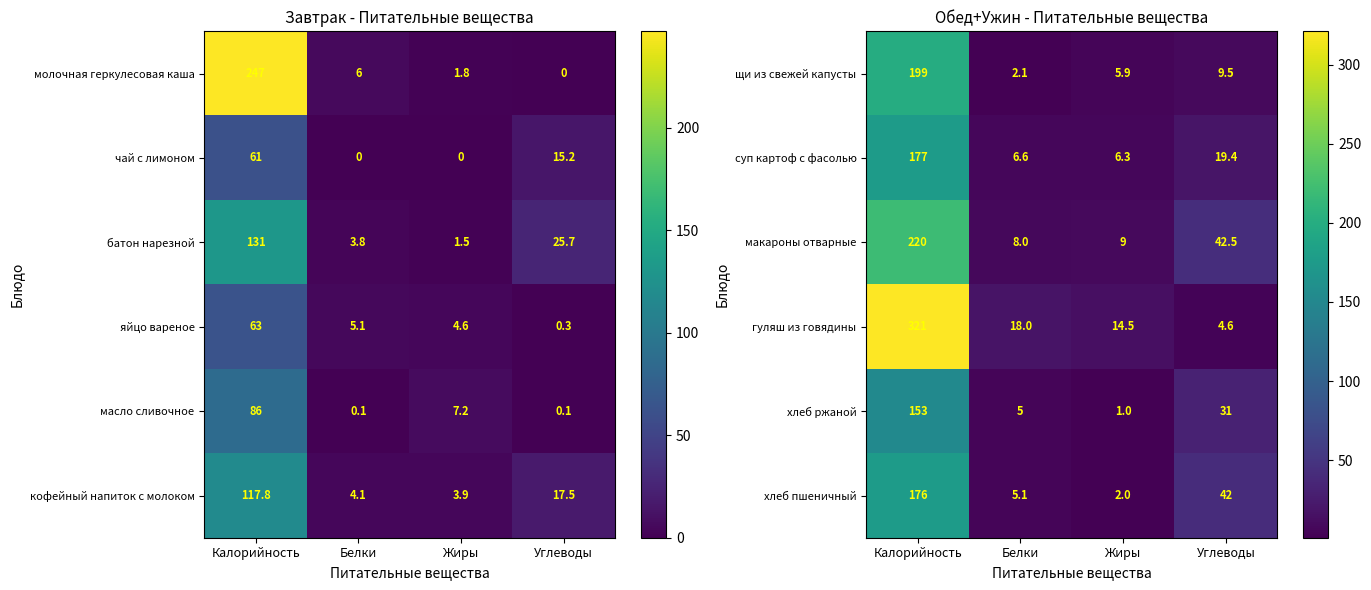

What is the lowest value of the гуляш из говядины series?

4.6